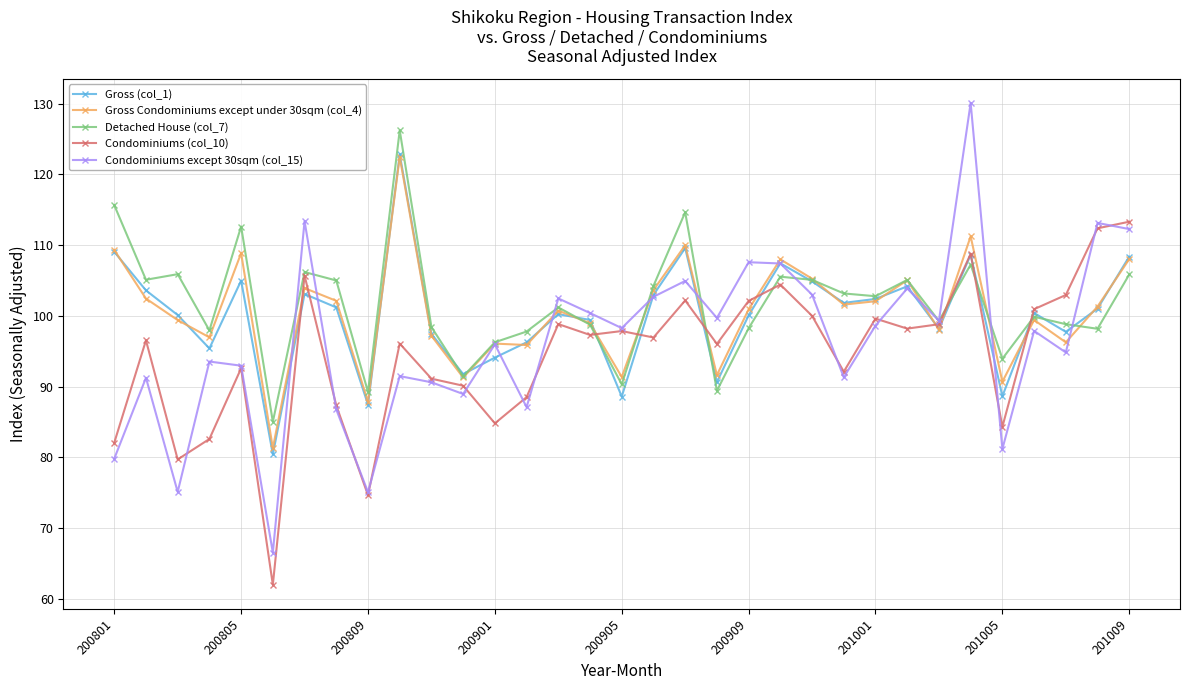

What is the value of the Condominiums except 30sqm (col_15) point at the 25th from the left?

98.6